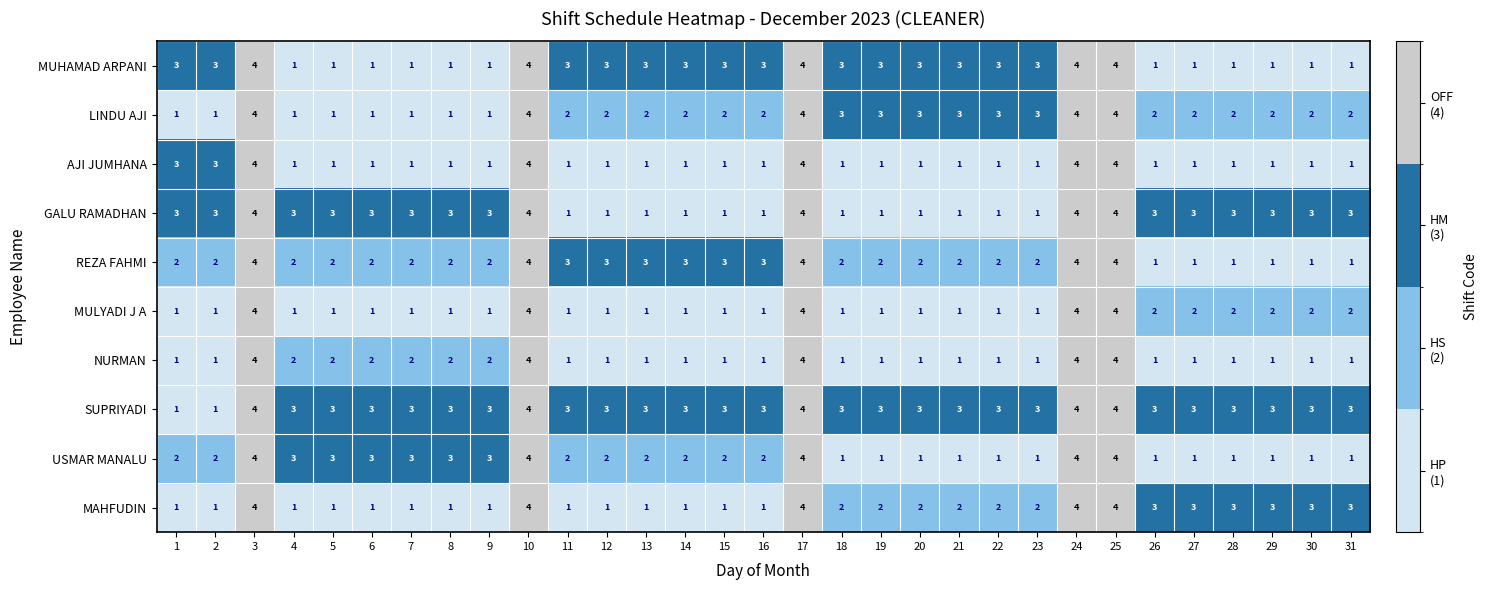

What is the sum of the REZA FAHMI values at 10 and 12?

7